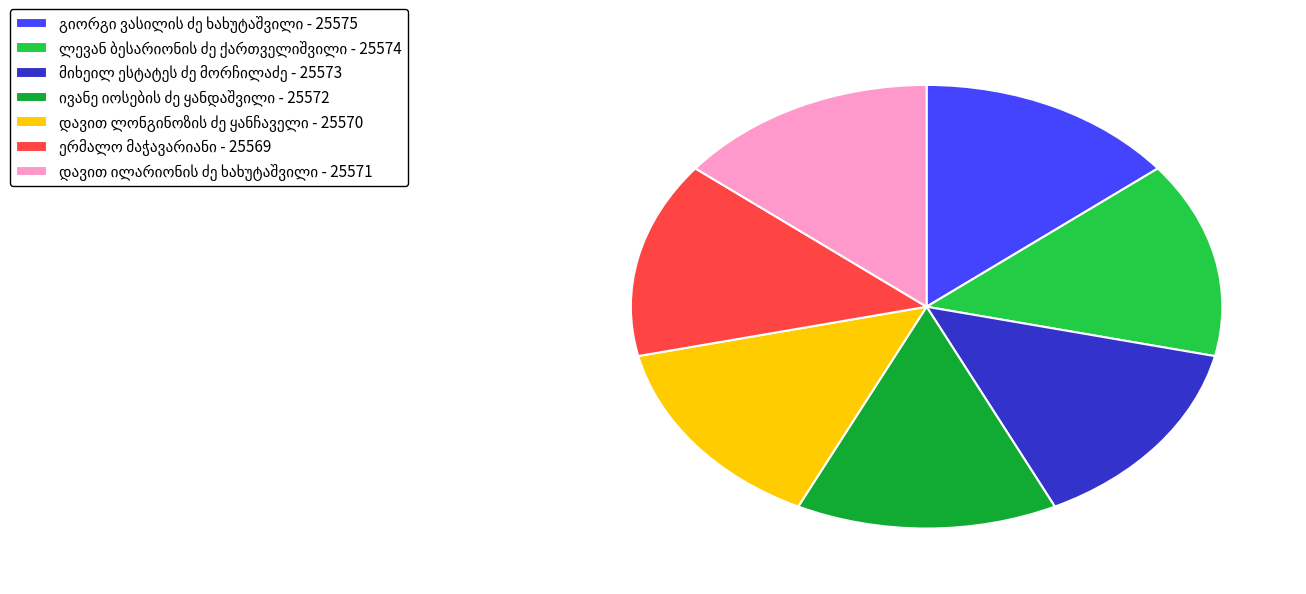

Does any single category account for the majority?

No